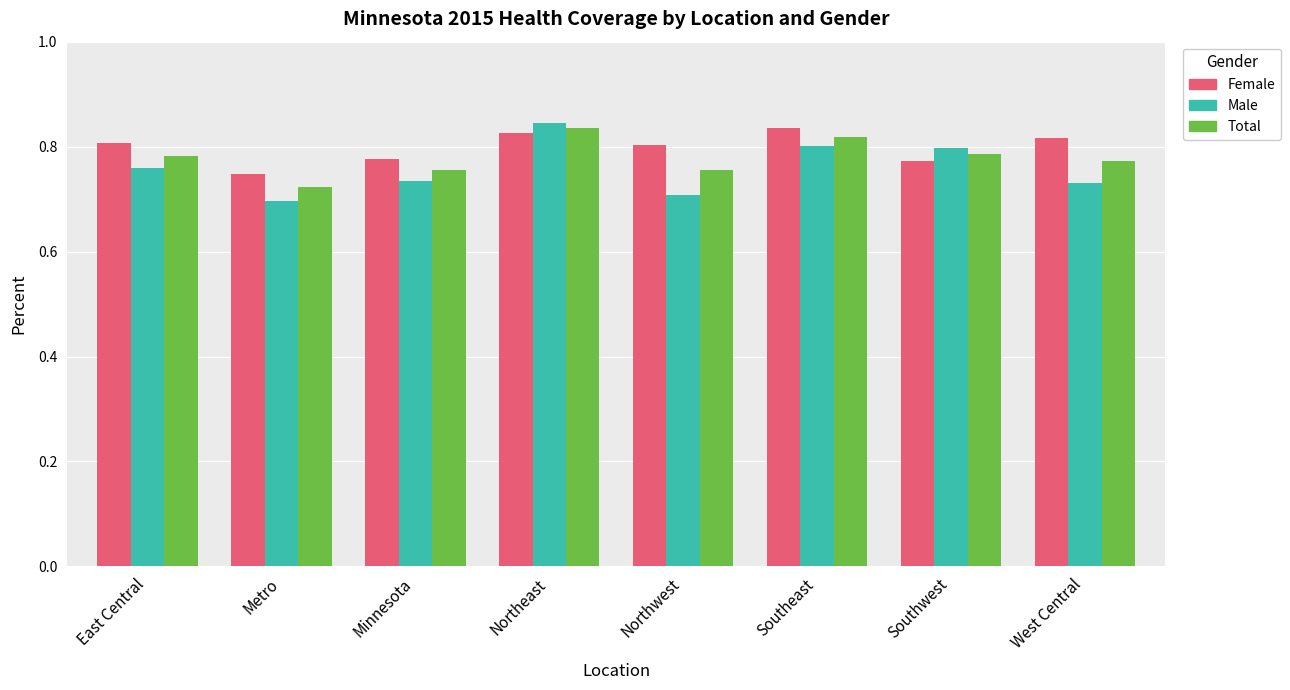

What position from the right is East Central?

8